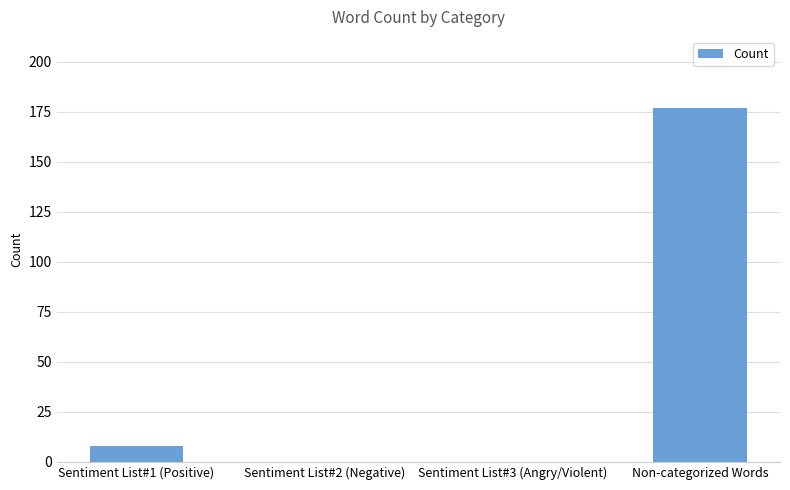

What is the average value?

46